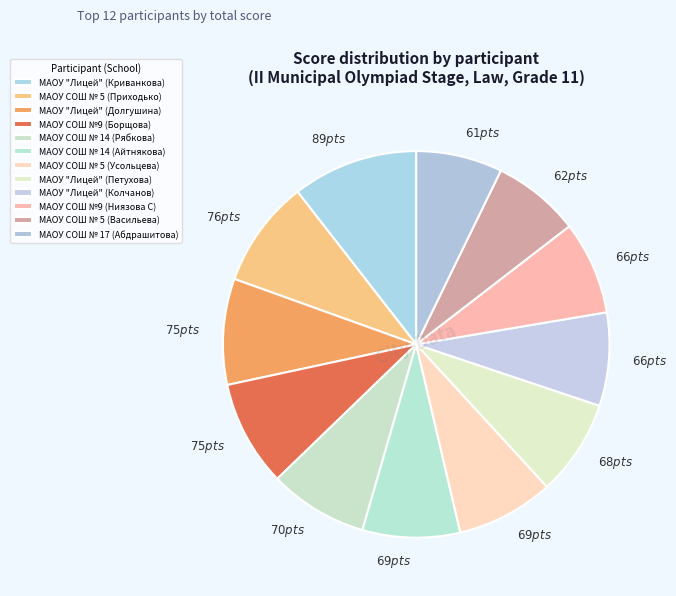

How many segments does this pie chart have?

12